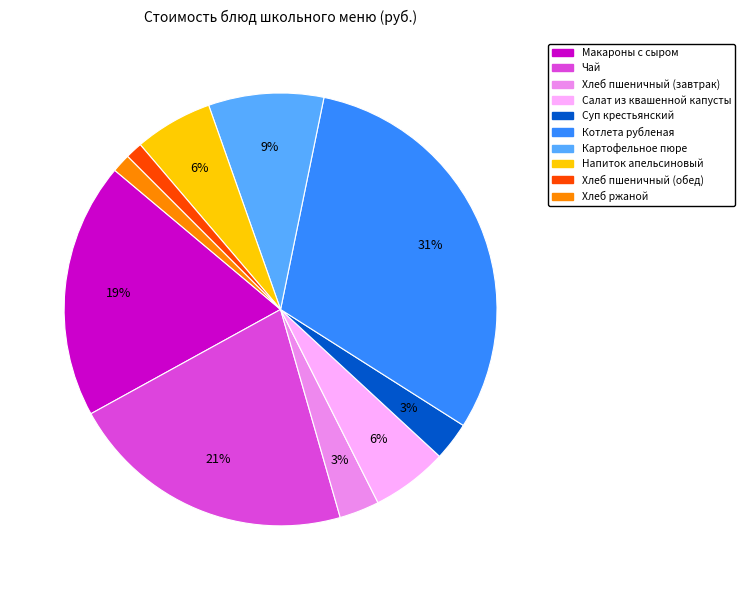

The Картофельное пюре slice represents 9% of the pie. True or false?

True